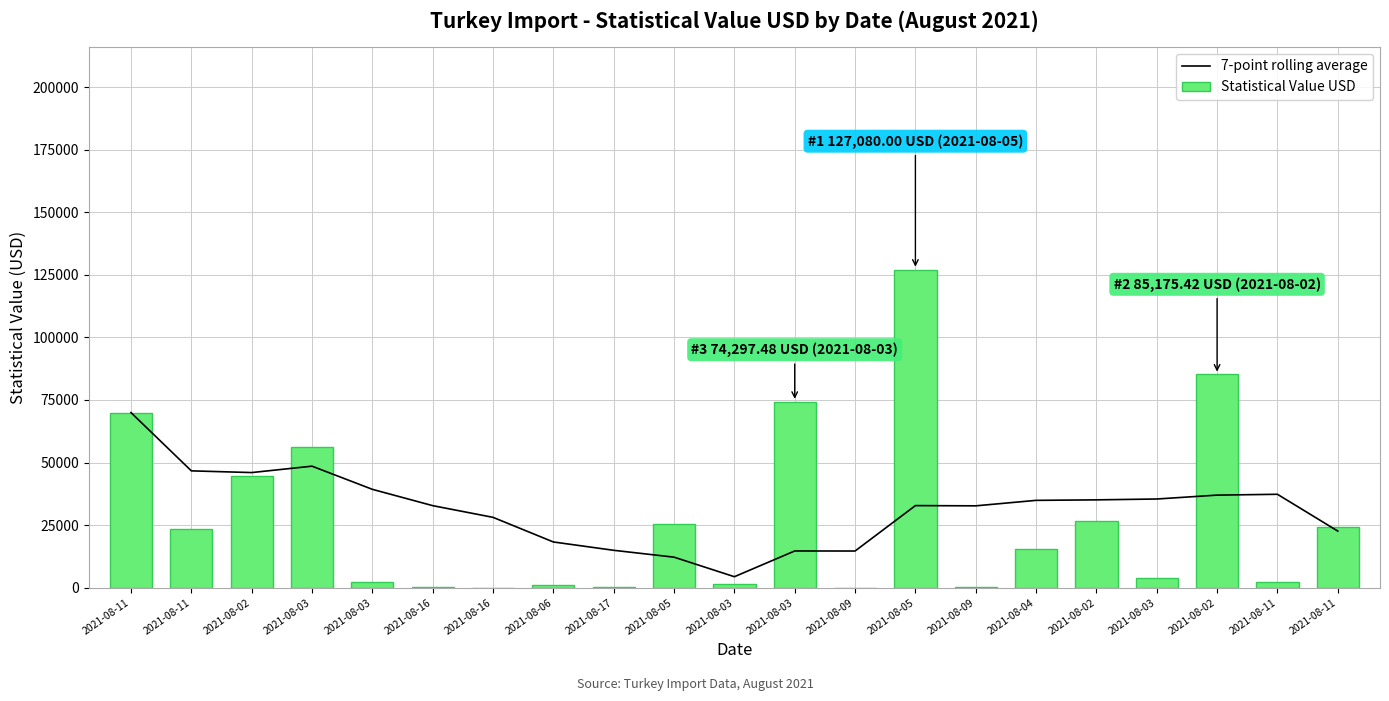

Which category has the lowest value across all series?

2021-08-09